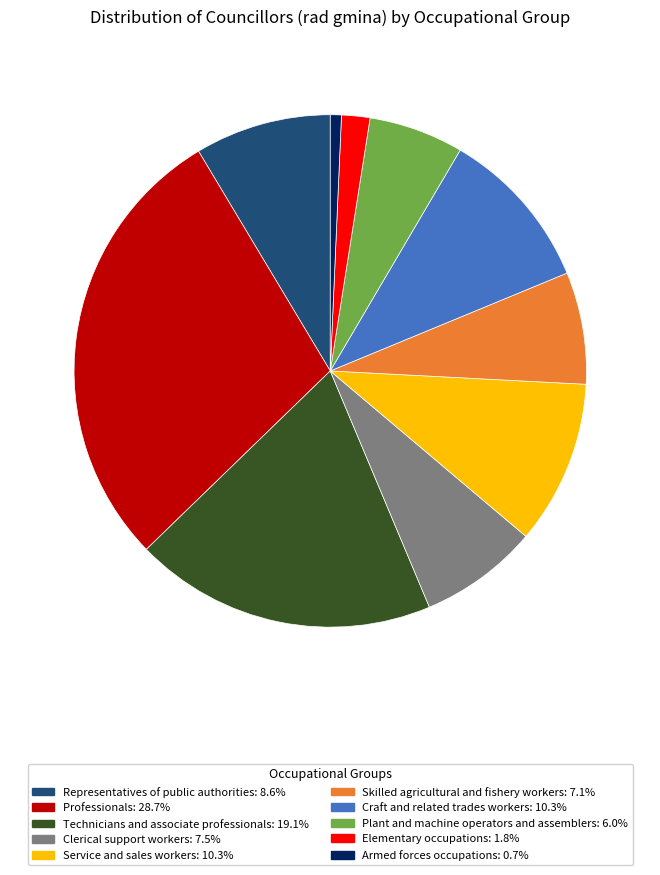

Does any single category account for the majority?

No